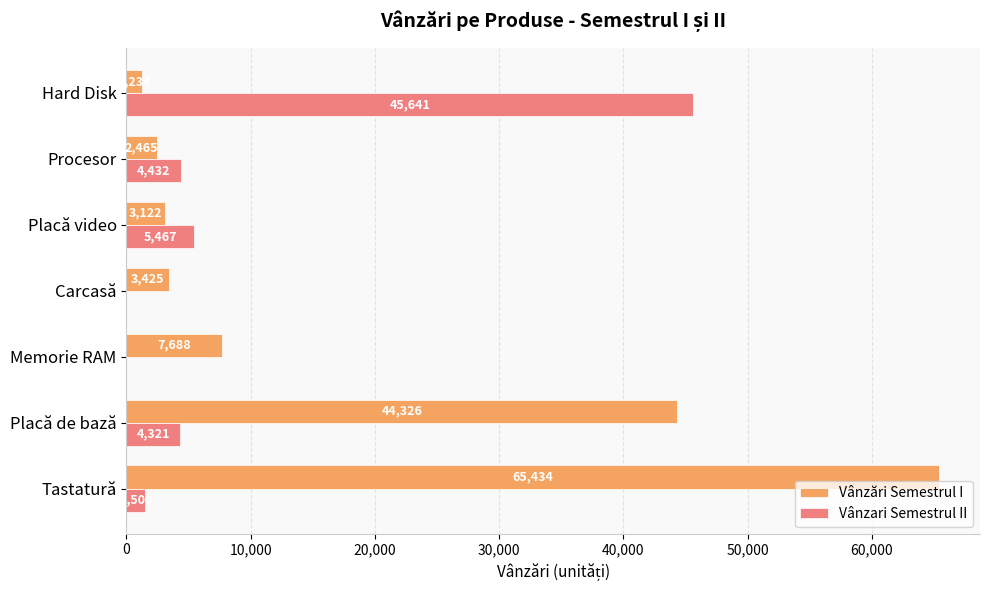

The Vânzări Semestrul I series shows 105742 at Tastatură. True or false?

False